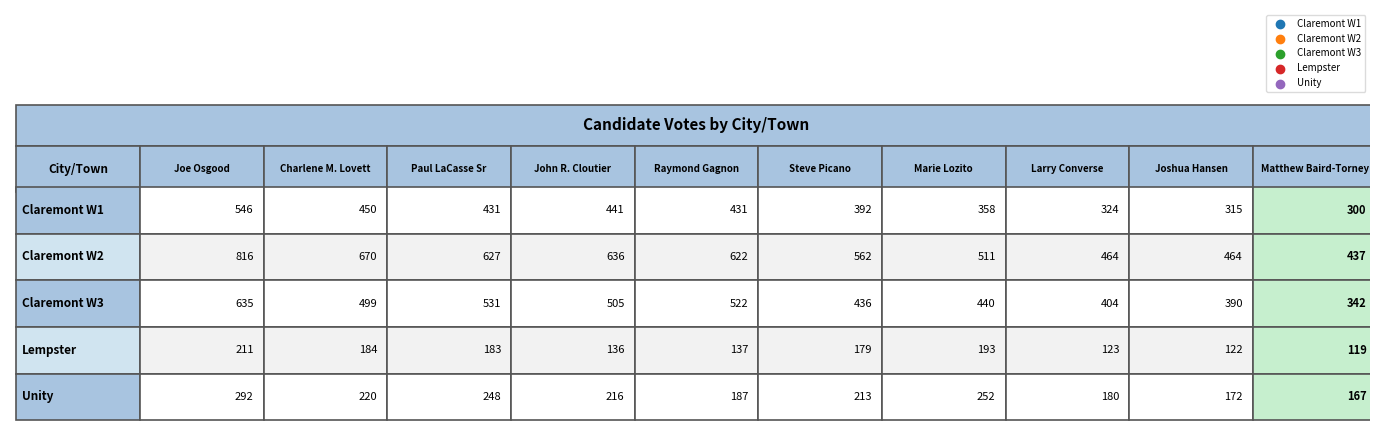

Is the value of Claremont W2 at 4 greater than the value of Lempster at 5?

Yes